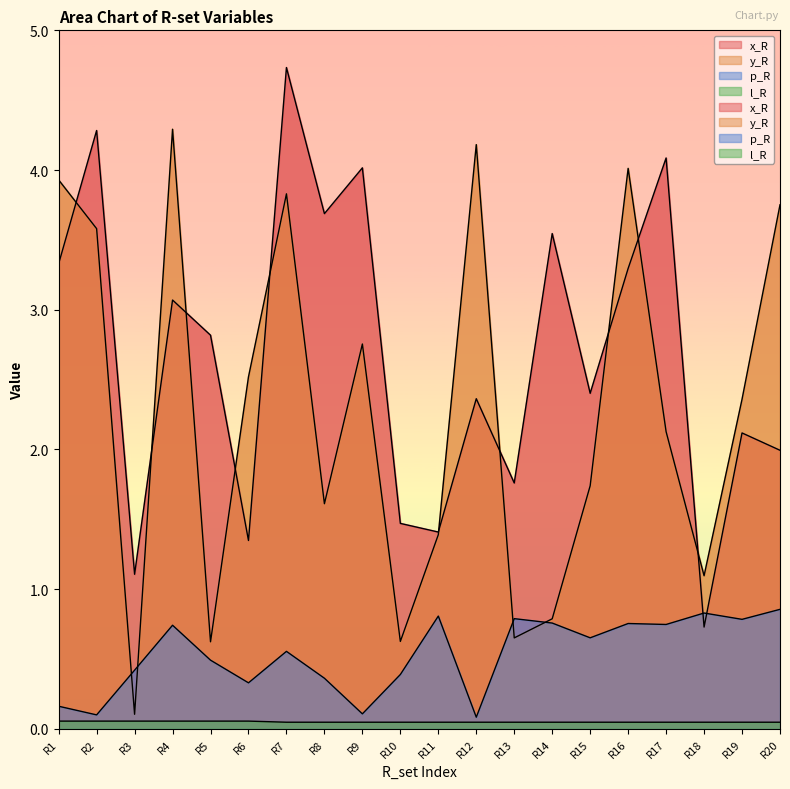

What is the difference between the maximum and second lowest values in the x_R series?

3.6